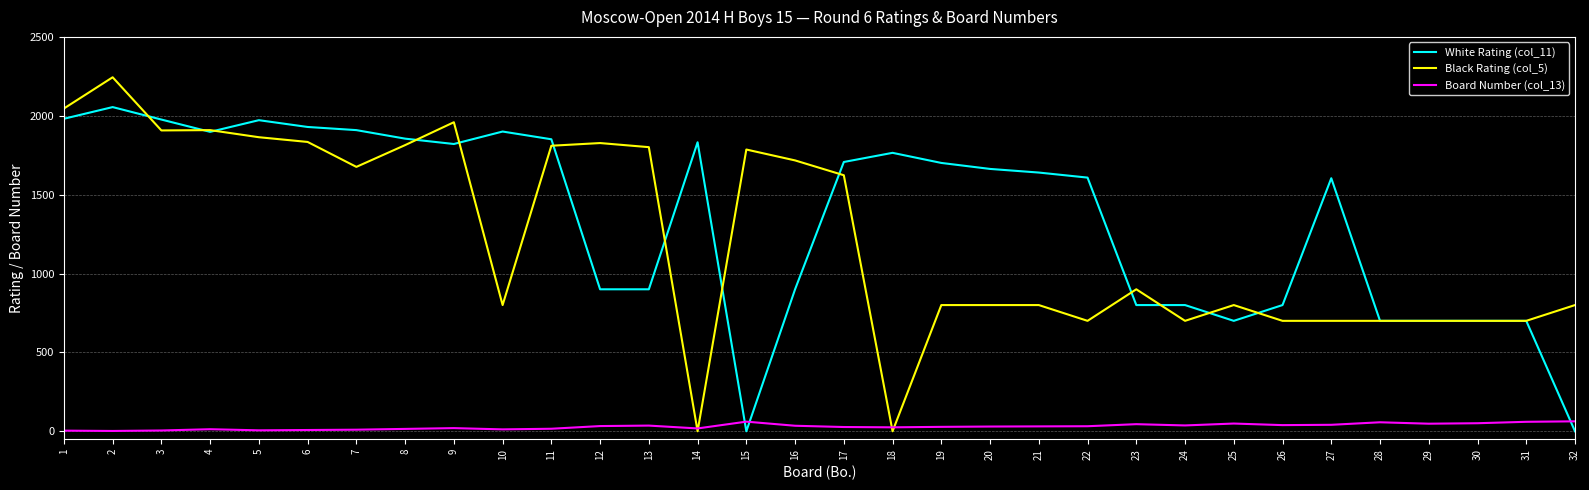

True or false: White Rating (col_11) and Board Number (col_13) cross at least once.

True